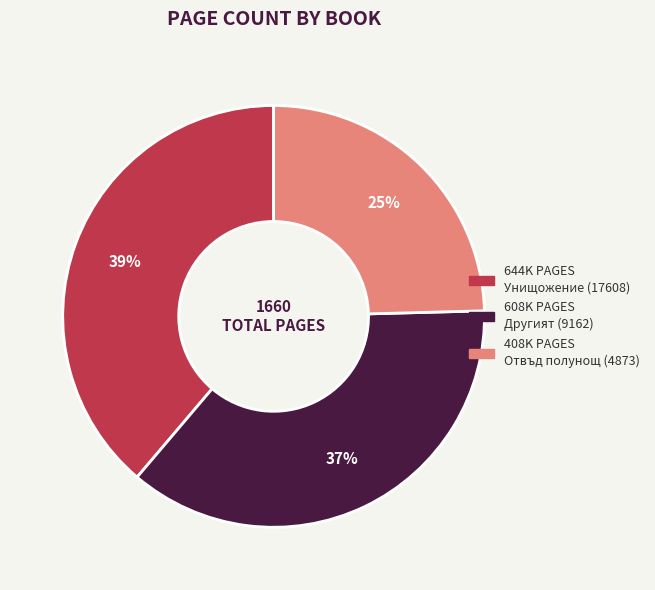

Rank the categories by value from highest to lowest.

644K PAGES Унищожение (17608), 608K PAGES Другият (9162), 408K PAGES Отвъд полунощ (4873)